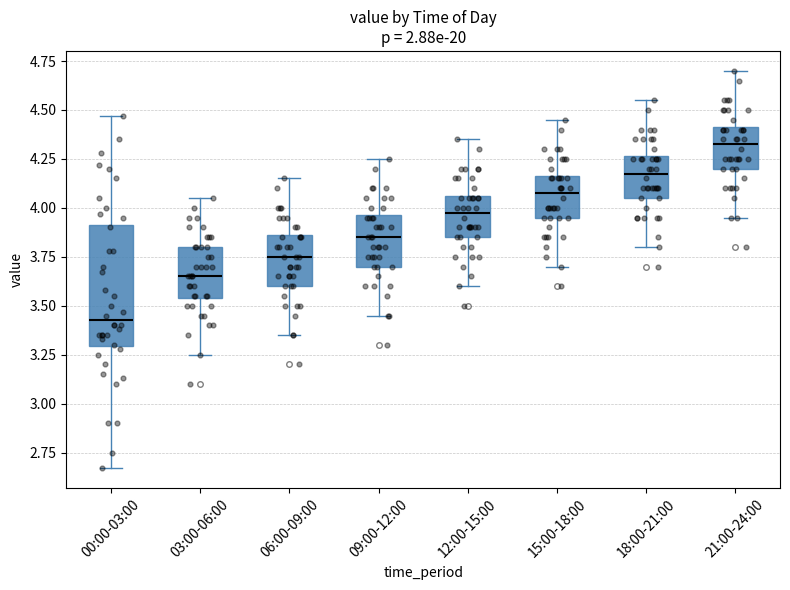

Reading left to right, transcribe this box plot: for each box, give where its median line is, the range the box spans, and where its two whiskers end, as read against the y-axis. The values are not printed on the chart, so give them approximately, as read against the axis.

00:00-03:00: median 3.45, box 3.30 to 3.90, whiskers 2.65 to 4.45
03:00-06:00: median 3.65, box 3.55 to 3.80, whiskers 3.25 to 4.05
06:00-09:00: median 3.75, box 3.60 to 3.85, whiskers 3.35 to 4.15
09:00-12:00: median 3.85, box 3.70 to 3.95, whiskers 3.45 to 4.25
12:00-15:00: median 4.00, box 3.85 to 4.05, whiskers 3.60 to 4.35
15:00-18:00: median 4.10, box 3.95 to 4.15, whiskers 3.70 to 4.45
18:00-21:00: median 4.20, box 4.05 to 4.25, whiskers 3.80 to 4.55
21:00-24:00: median 4.35, box 4.20 to 4.40, whiskers 3.95 to 4.70